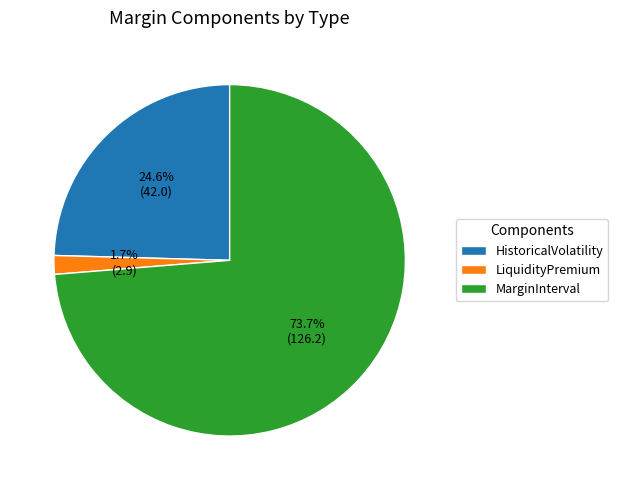

To the nearest percent, what percentage of the pie is HistoricalVolatility?

25%